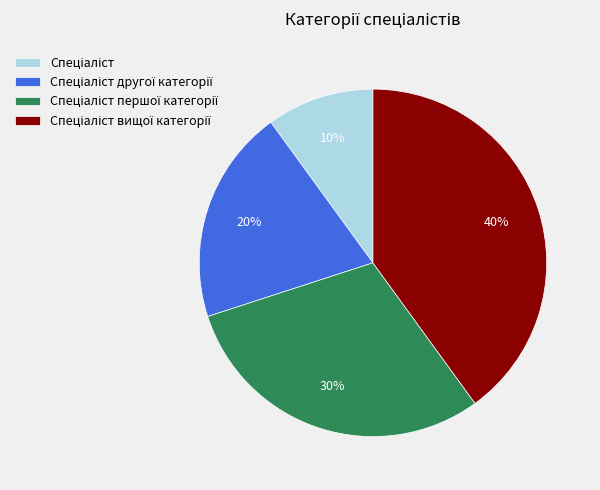

Count the number of slices in the pie.

4